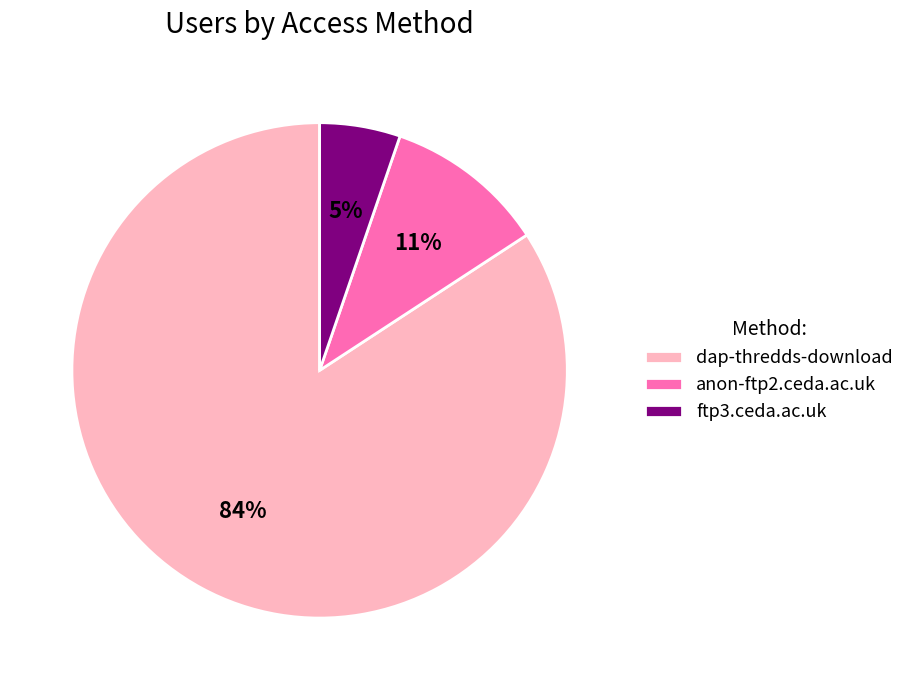

Is it true that anon-ftp2.ceda.ac.uk is 11% of the pie?

True